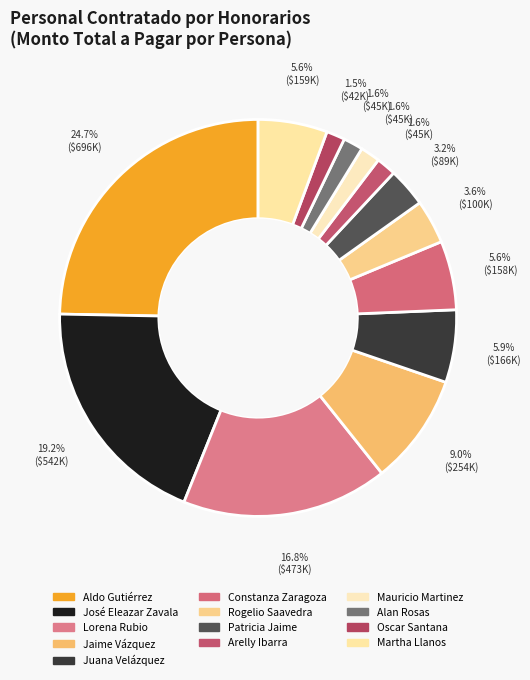

Count the number of slices in the pie.

13